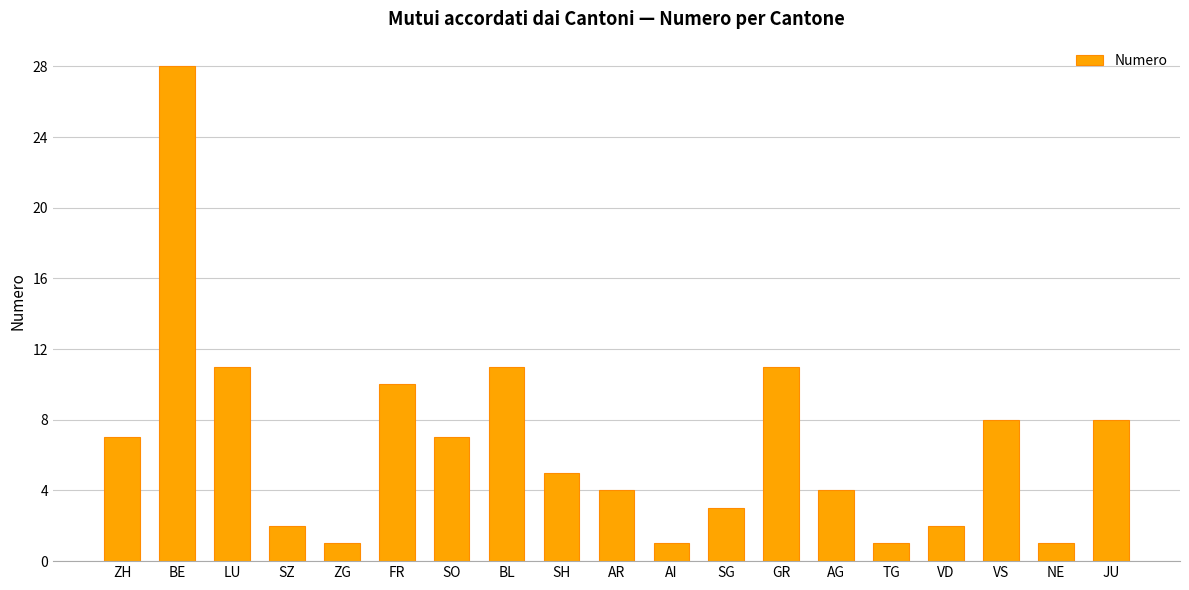

What is the difference between the second highest and minimum values?

10